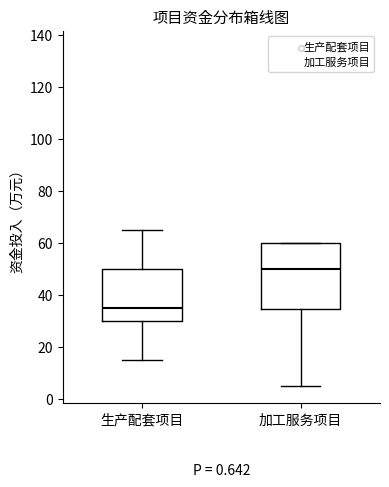

Where does the lower whisker of the box for 加工服务项目 end on the y-axis? The values are not printed on the chart, so give them approximately, as read against the axis.

6